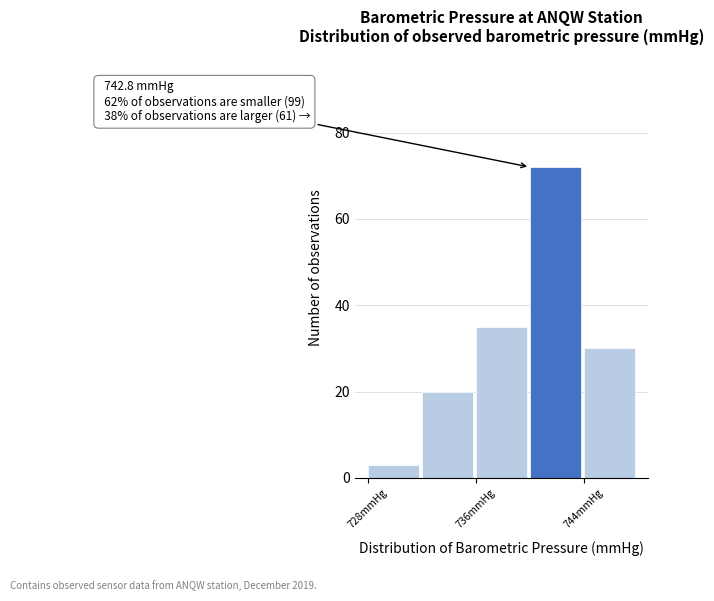

Which range on the x-axis has the tallest bar?

740 to 744